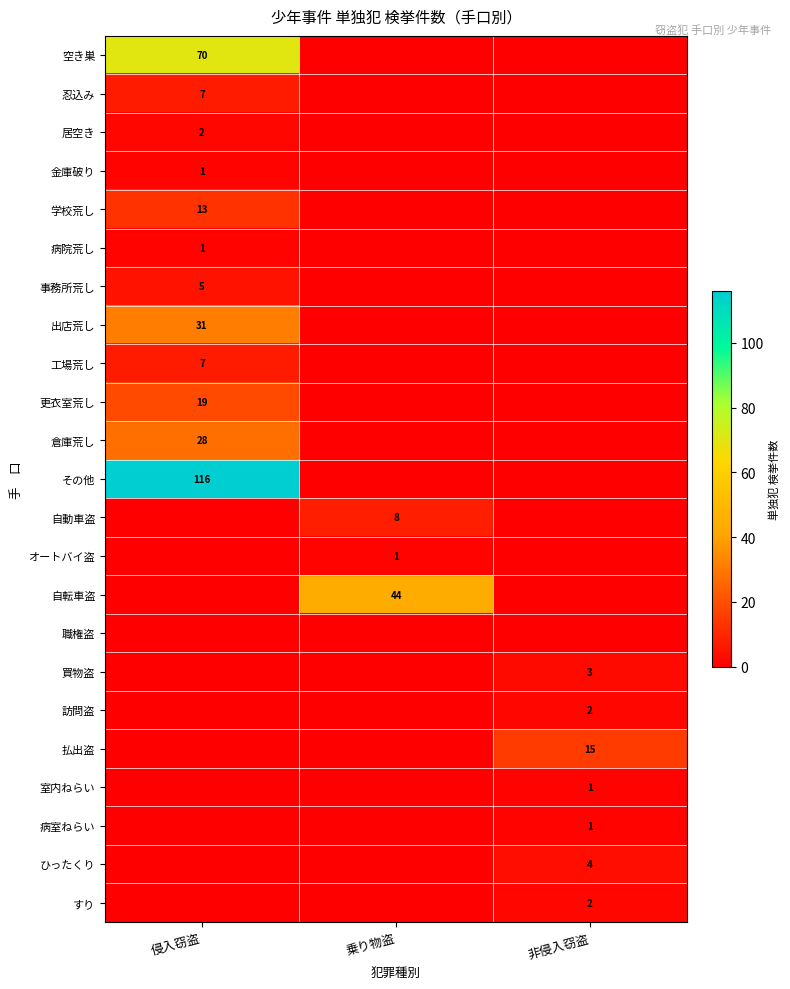

Is it true that ひったくり equals 6 at 非侵入窃盗?

False